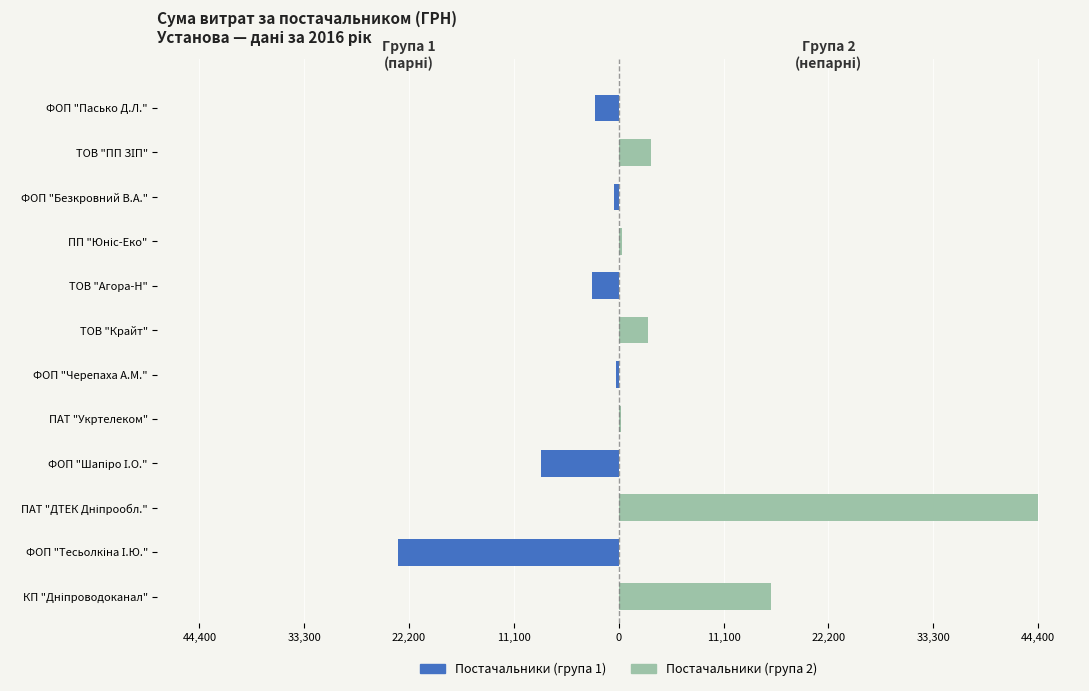

List the series in order of their overall mean, lowest first.

Постачальники (група 1), Постачальники (група 2)